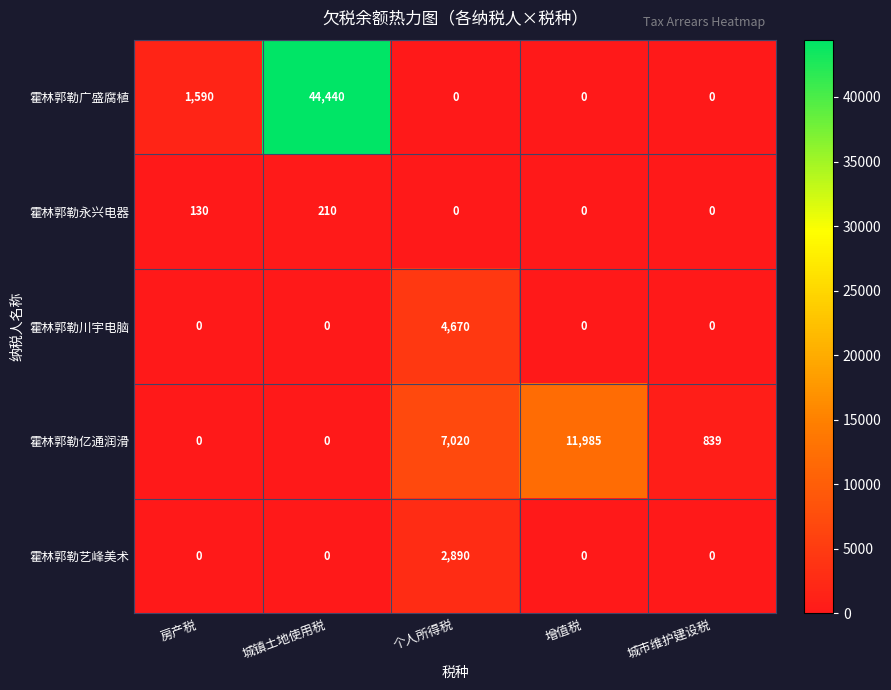

Count the number of categories in the chart.

5